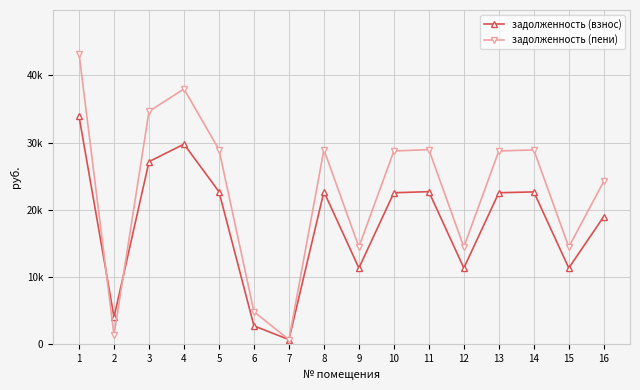

How many lines are shown in the chart?

2